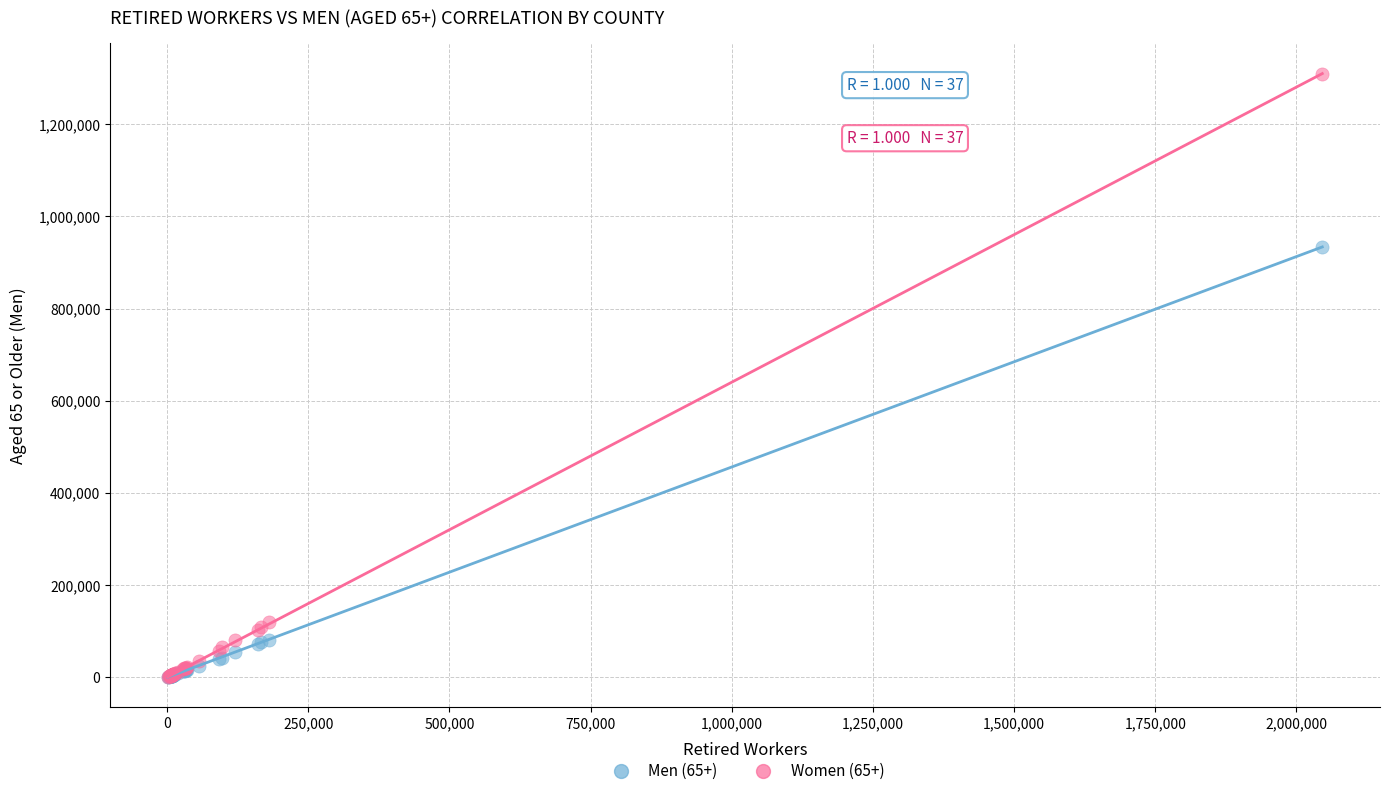

What are all the series names shown in the legend?

Men (65+), Women (65+)